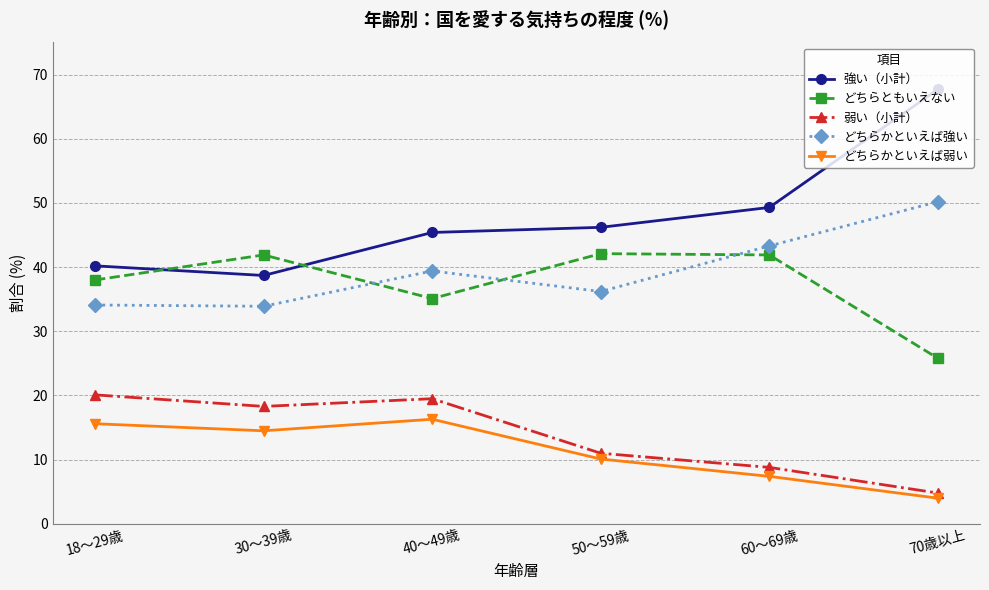

What is the difference between the 強い（小計） values at 70歳以上 and 40～49歳?

22.3